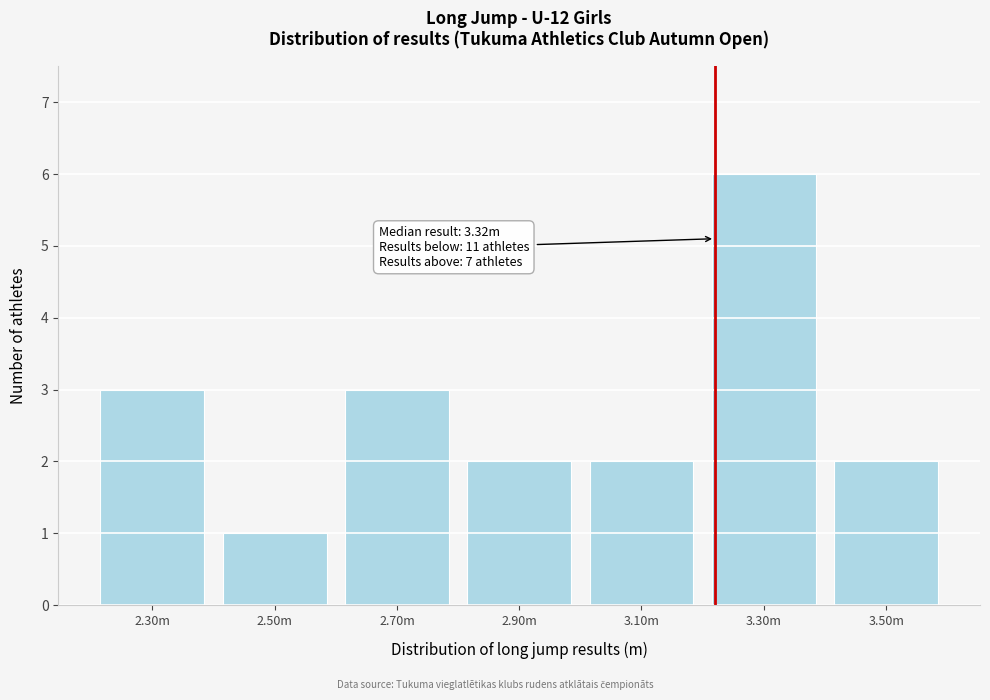

Reading left to right, transcribe all the data shown in this chart.

2.30m=3	2.50m=1	2.70m=3	2.90m=2	3.10m=2	3.30m=6	3.50m=2